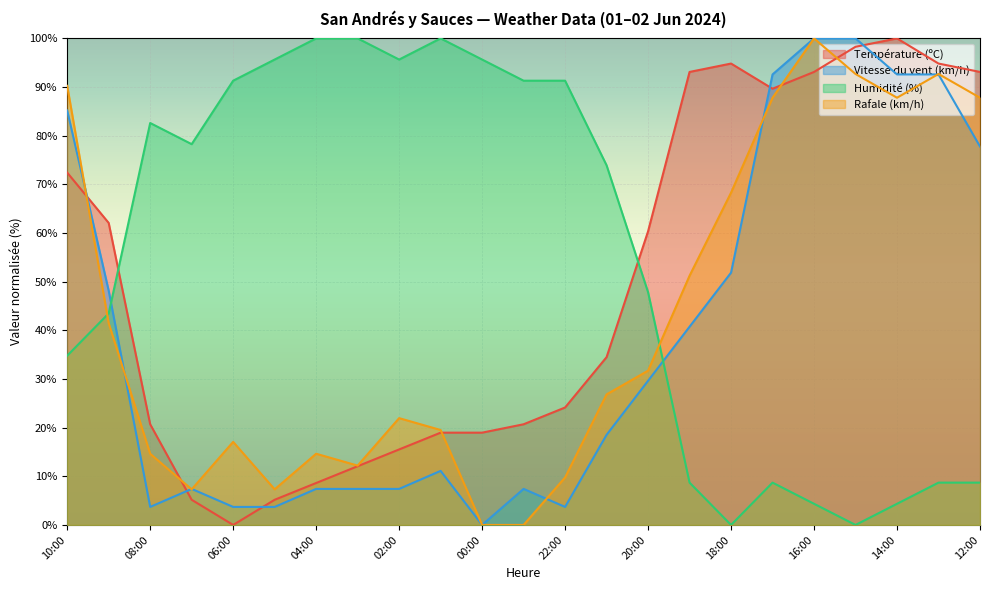

What is the value of the Rafale (km/h) point at the 9th from the left?

22.0